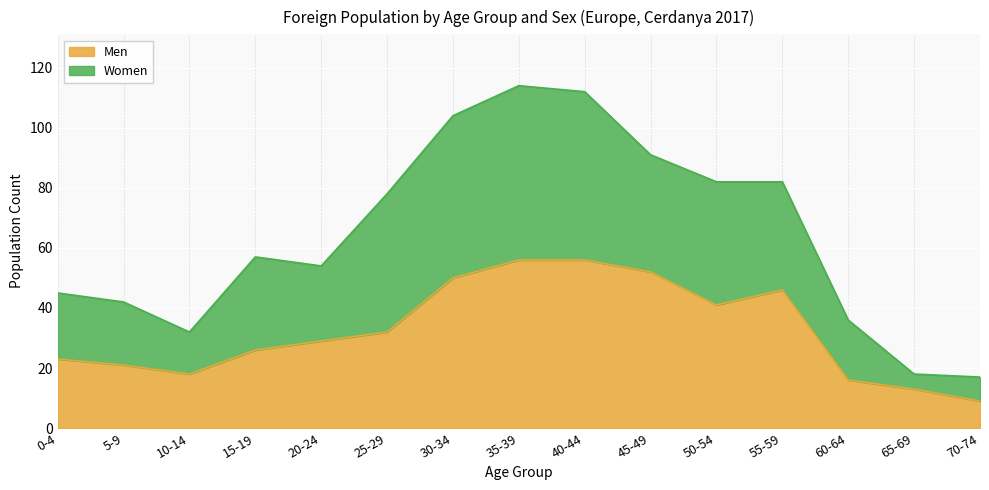

True or false: Men has a value of 41 at 50-54.

True